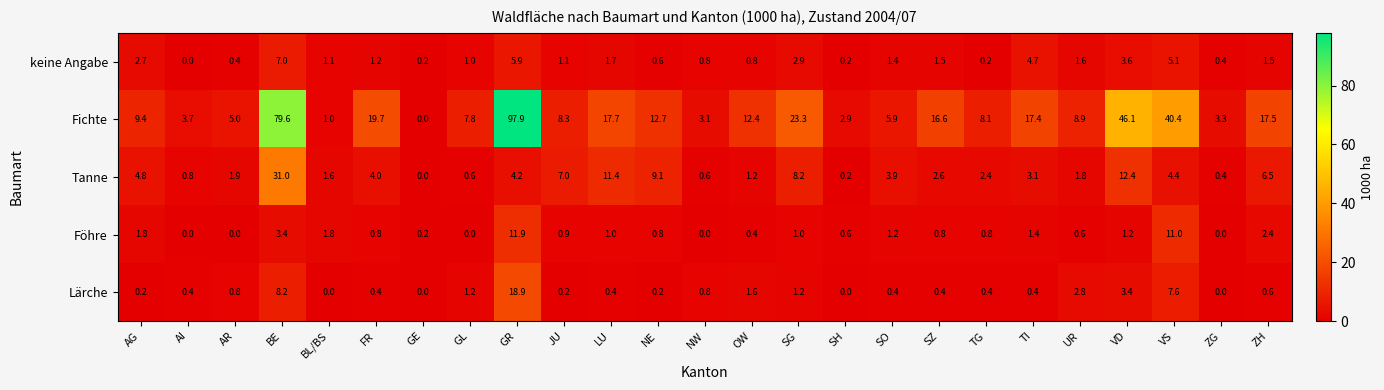

What is the sum of all Lärche values?

50.5